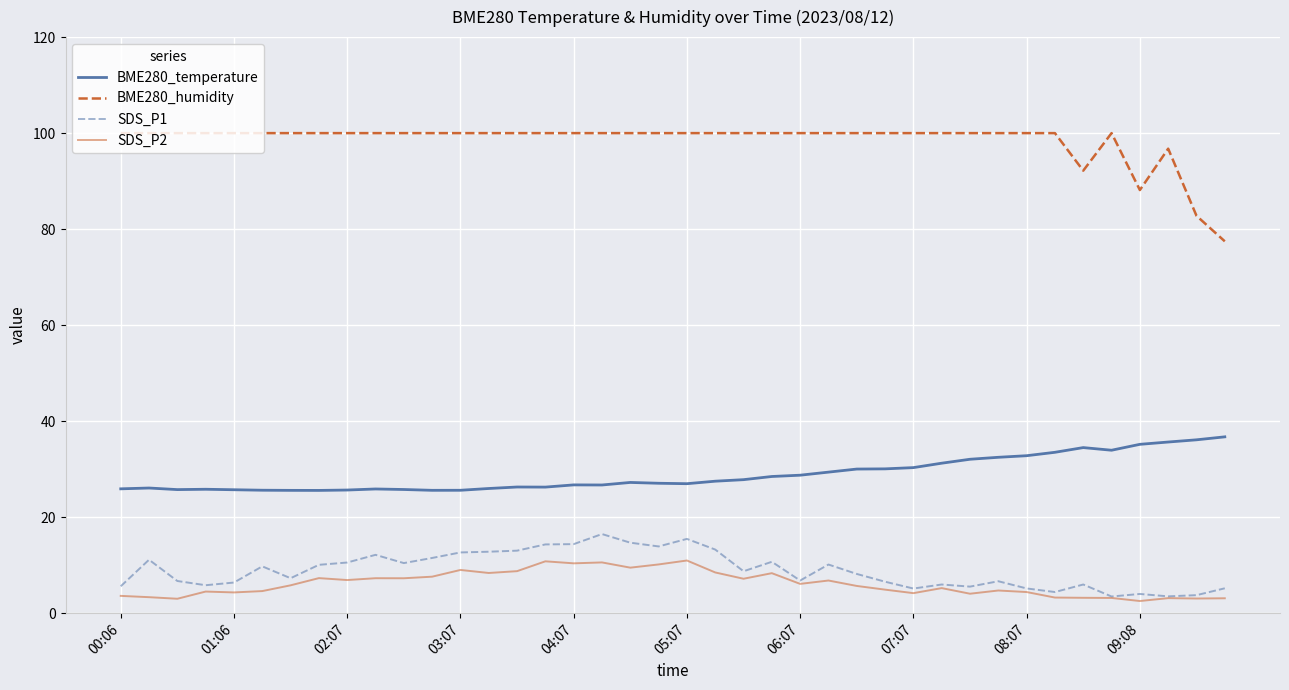

Which series has the largest total across all categories?

BME280_humidity